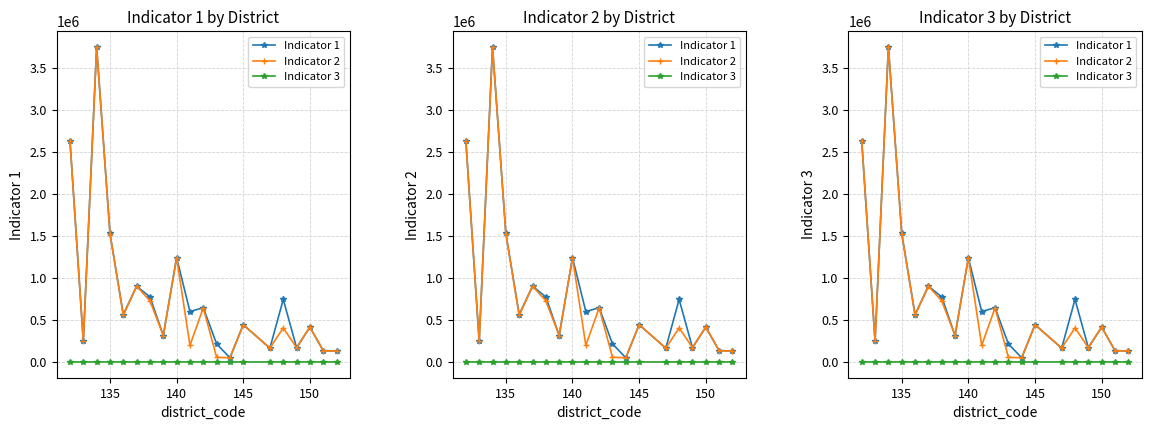

What are all the series names shown in the legend?

Indicator 1, Indicator 2, Indicator 3